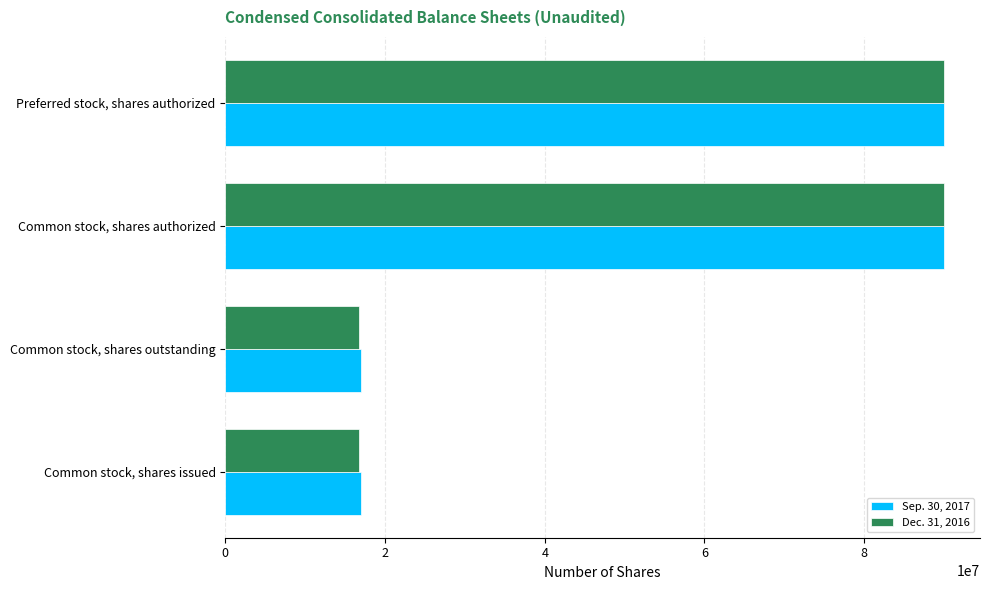

What is the lowest value of the Sep. 30, 2017 series?

16944103